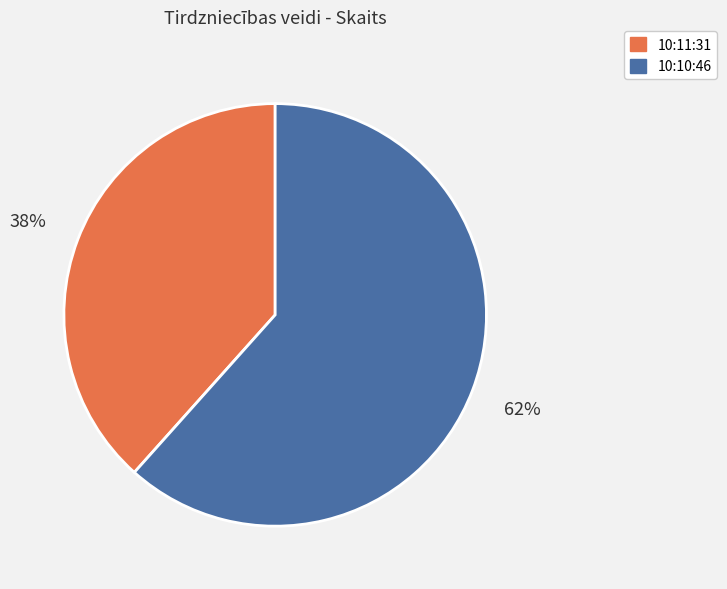

To the nearest percent, what portion does 10:11:31 represent?

38%